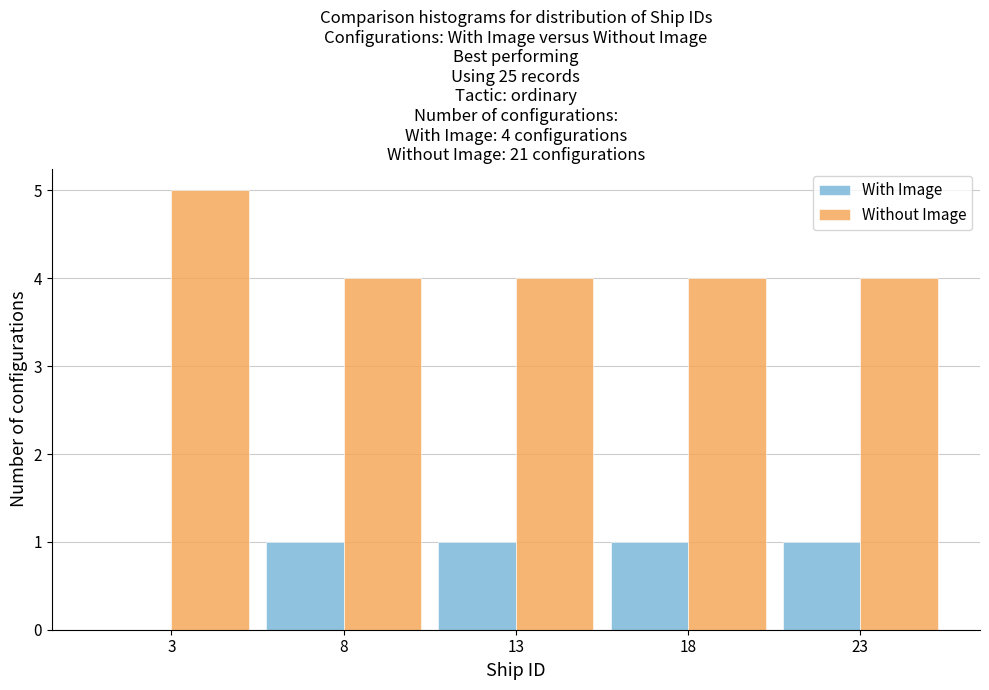

Reading left to right, what are all the values shown in this chart?

With Image: 3=0	8=1	13=1	18=1	23=1
Without Image: 3=5	8=4	13=4	18=4	23=4